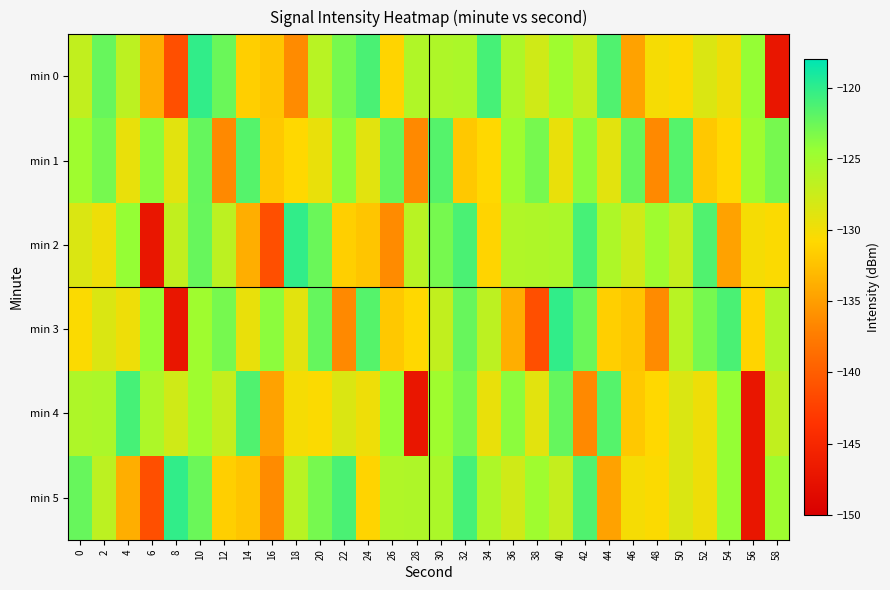

What is the difference between the highest and lowest values at 48?

11.7